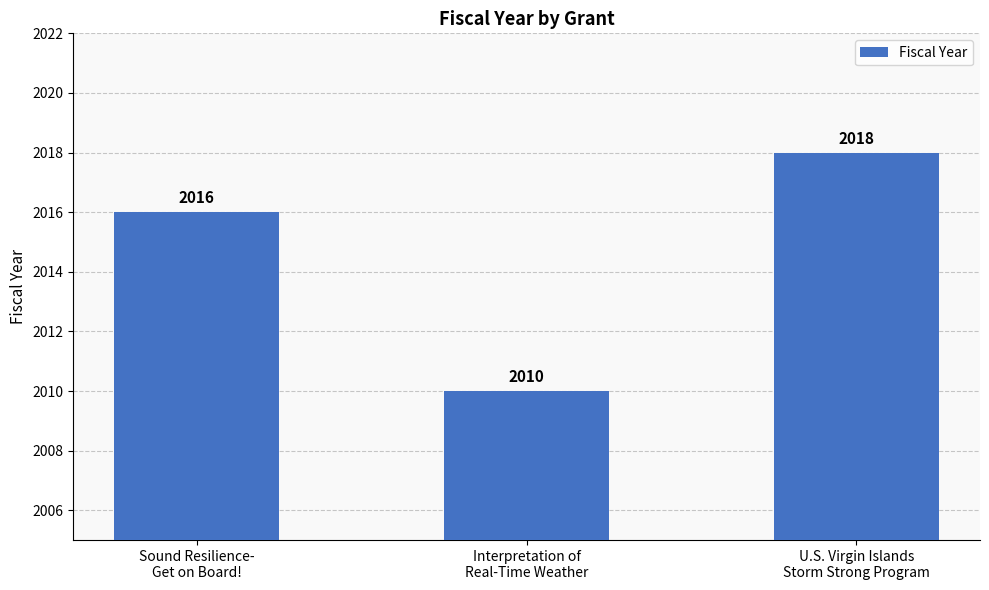

What is the label of the 1st bar from the left?

Sound Resilience-
Get on Board!